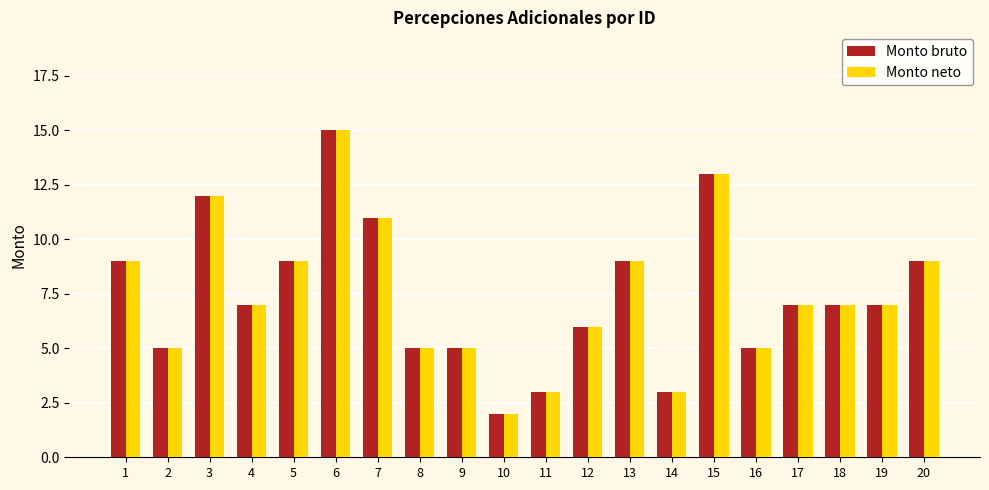

True or false: Monto neto has a value of 1 at 10.

False